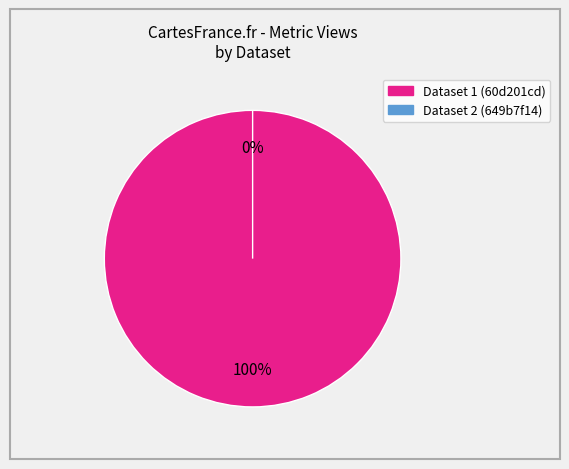

Which category accounts for the majority?

60d201cd0781901deb633272